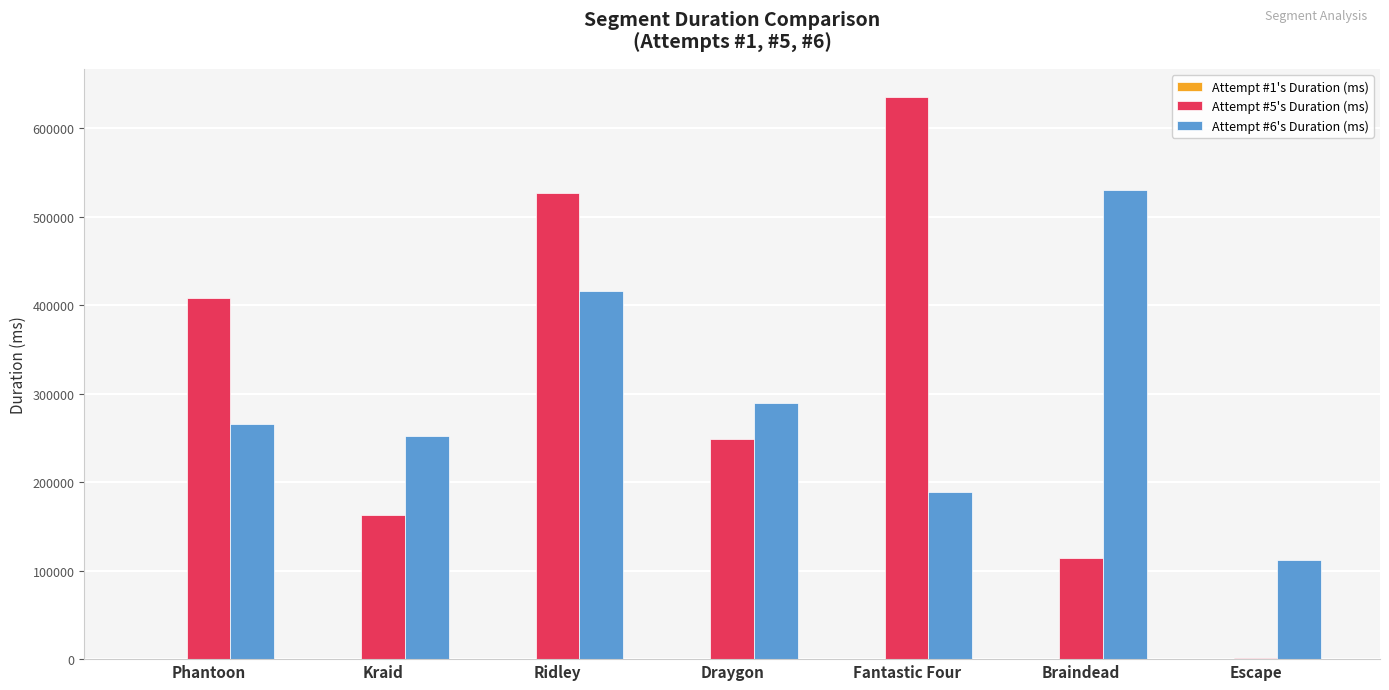

What is the total value across all series at Escape?

112864